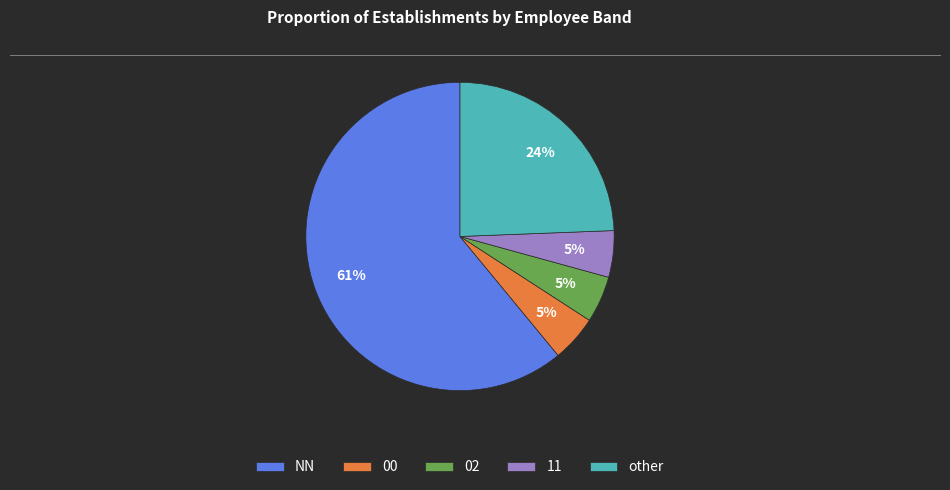

Is the sum of 02 and 00 greater than half?

No